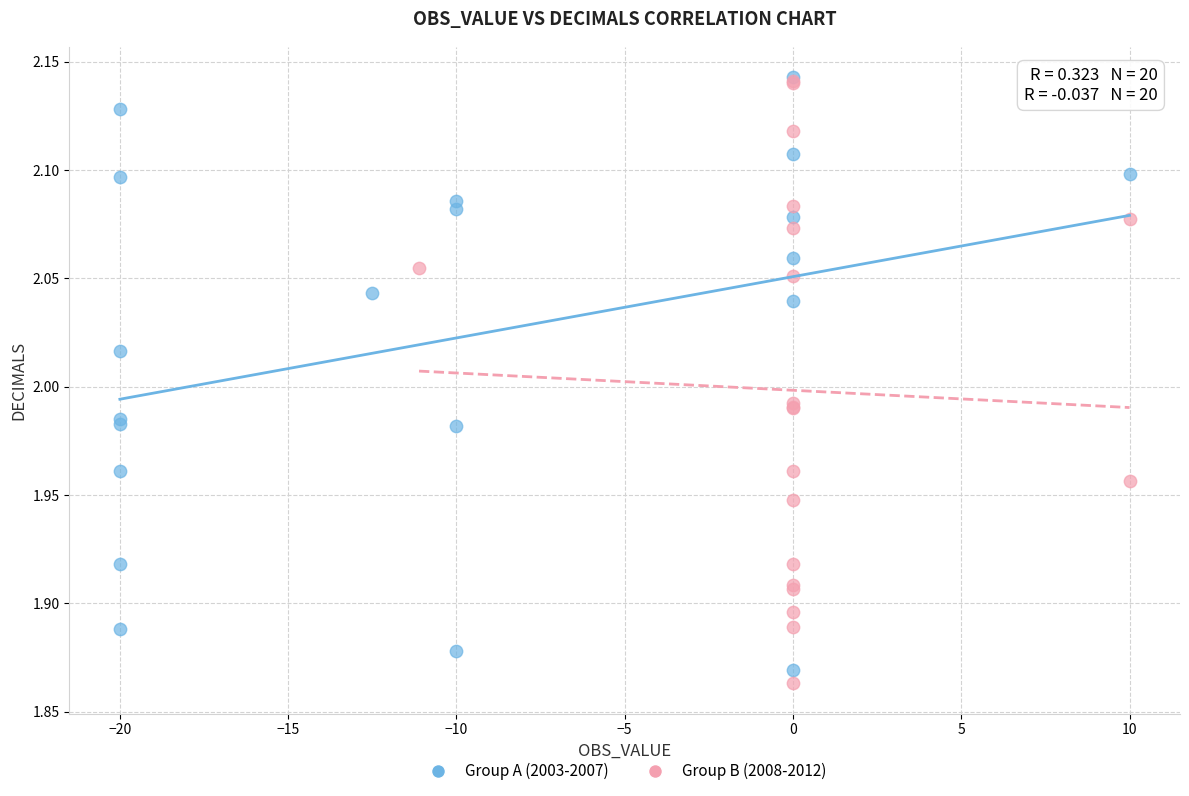

What are all the series names shown in the legend?

Group A (2003-2007), Group B (2008-2012)